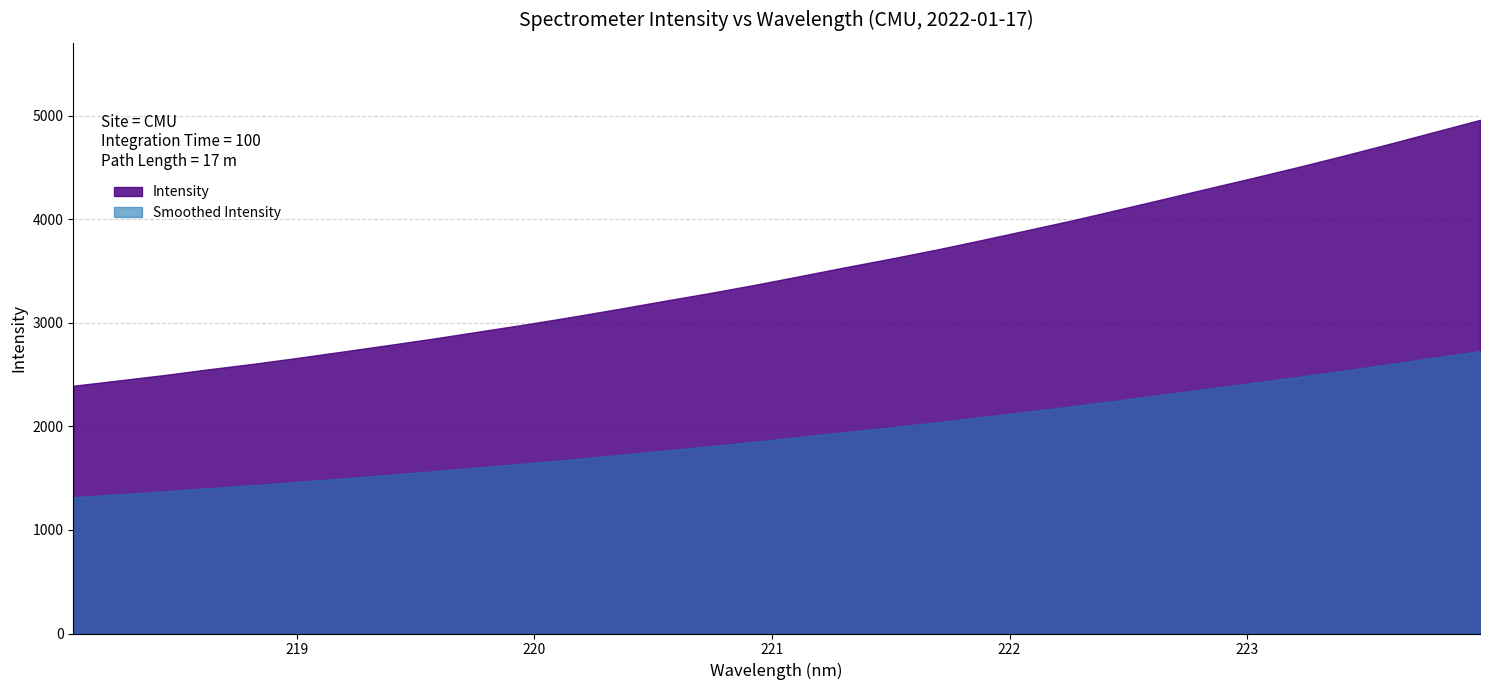

The value at 223.0264 is 7069.8. True or false?

False